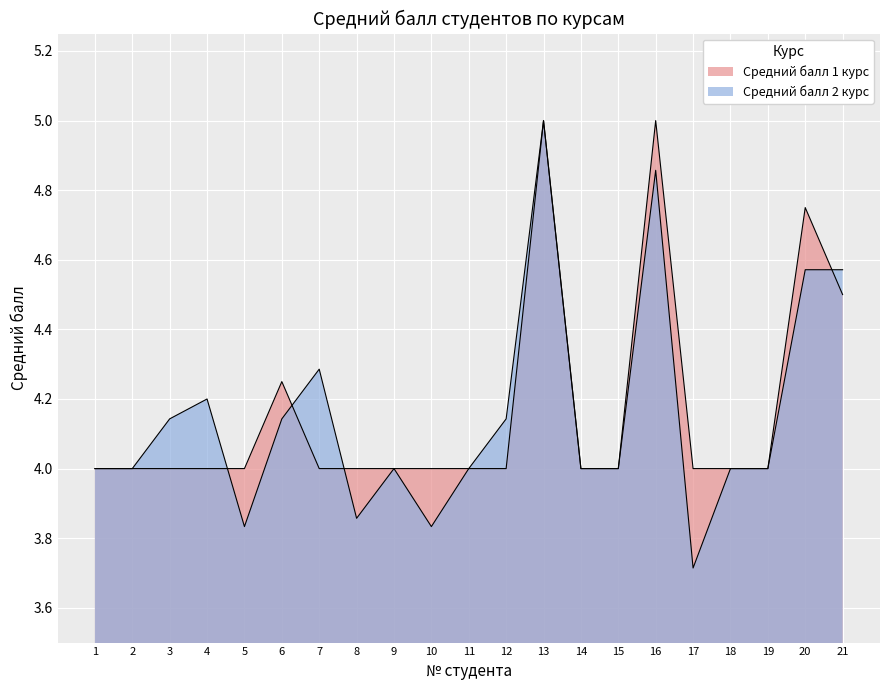

List the series in order of their peak value, highest first.

Средний балл 1 курс, Средний балл 2 курс